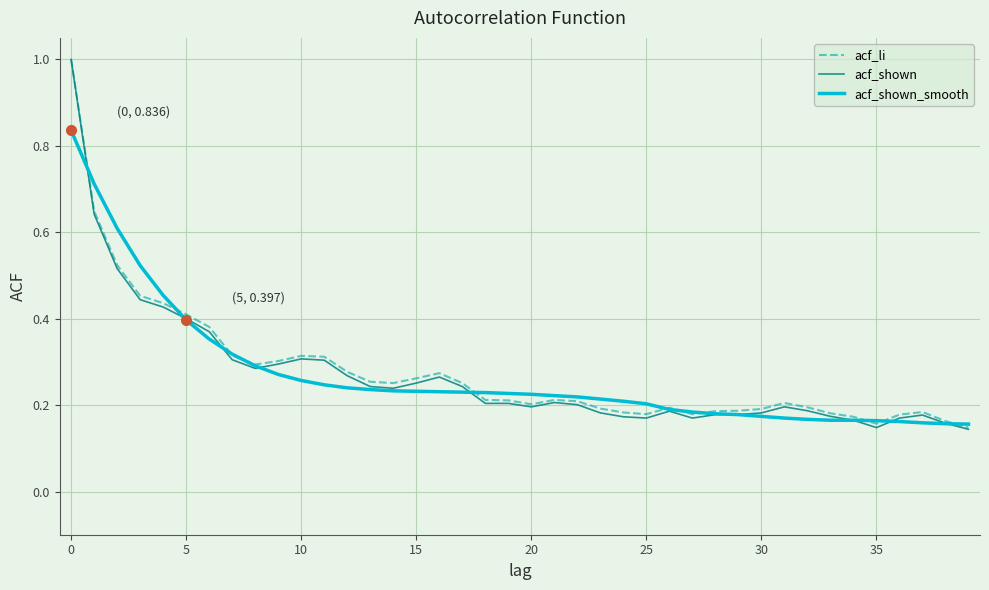

What is the sum of all acf_li values?

11.1